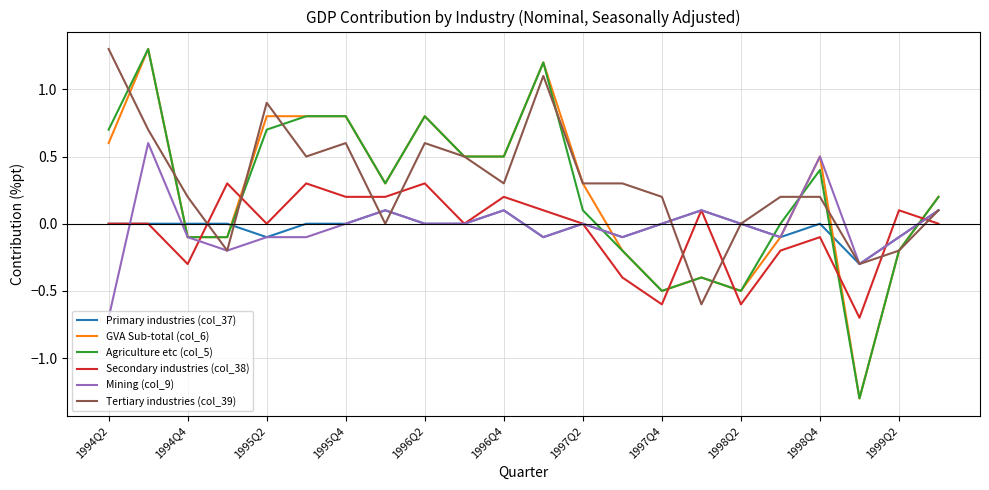

What is the highest value of the GVA Sub-total (col_6) series?

1.3